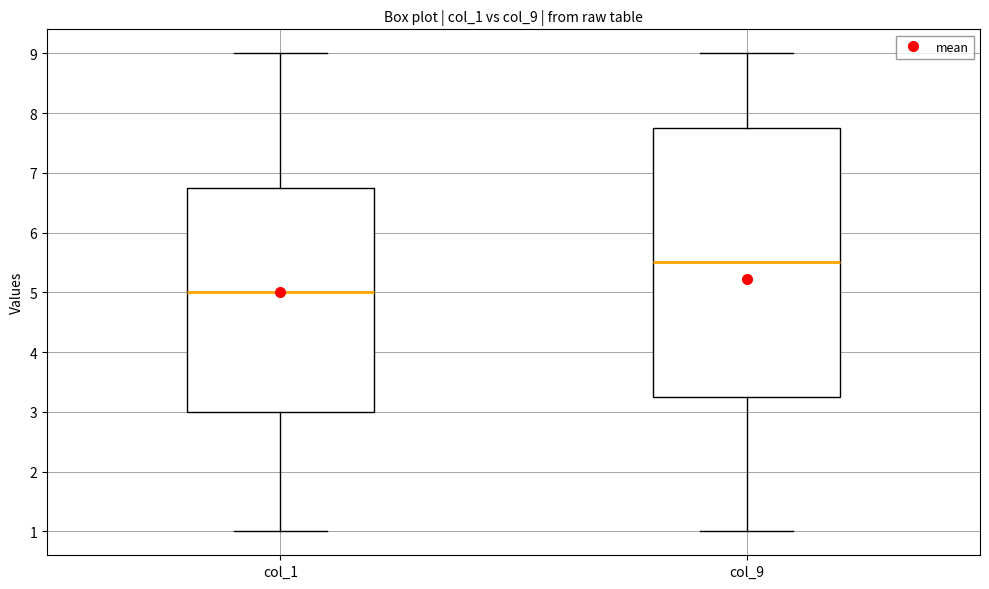

Where does the median line of the box for col_1 sit on the y-axis? The values are not printed on the chart, so give them approximately, as read against the axis.

5.0